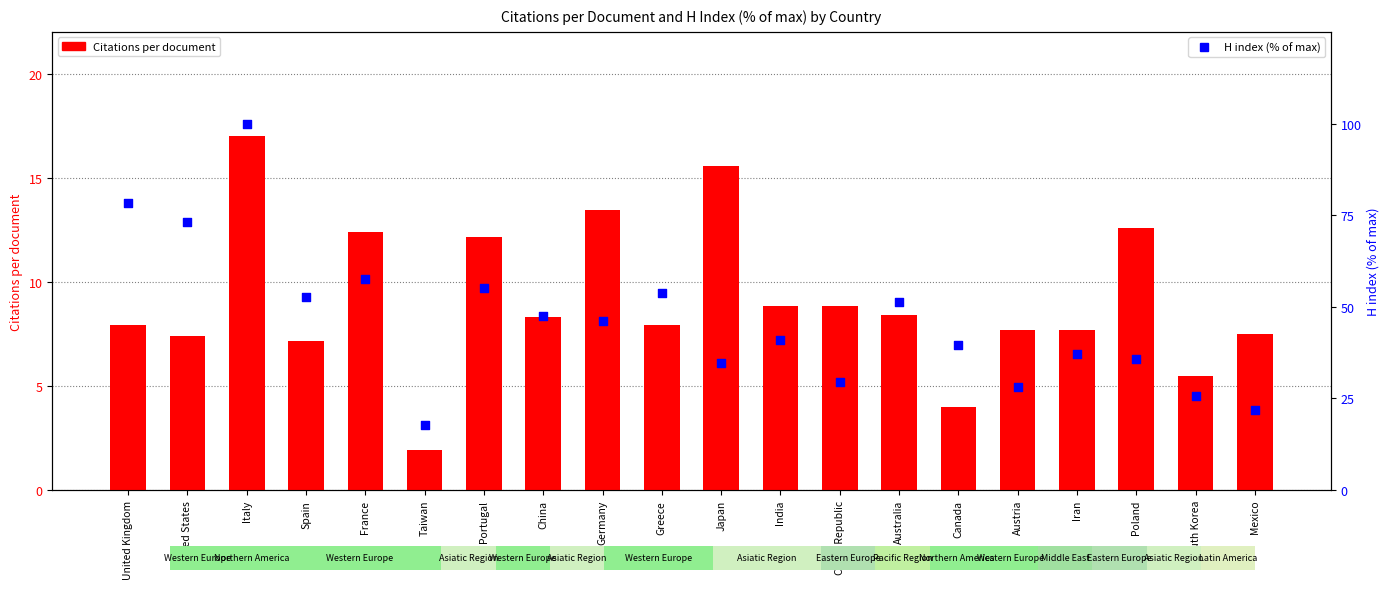

What are all the series names shown in the legend?

Citations per document, H index (% of max)